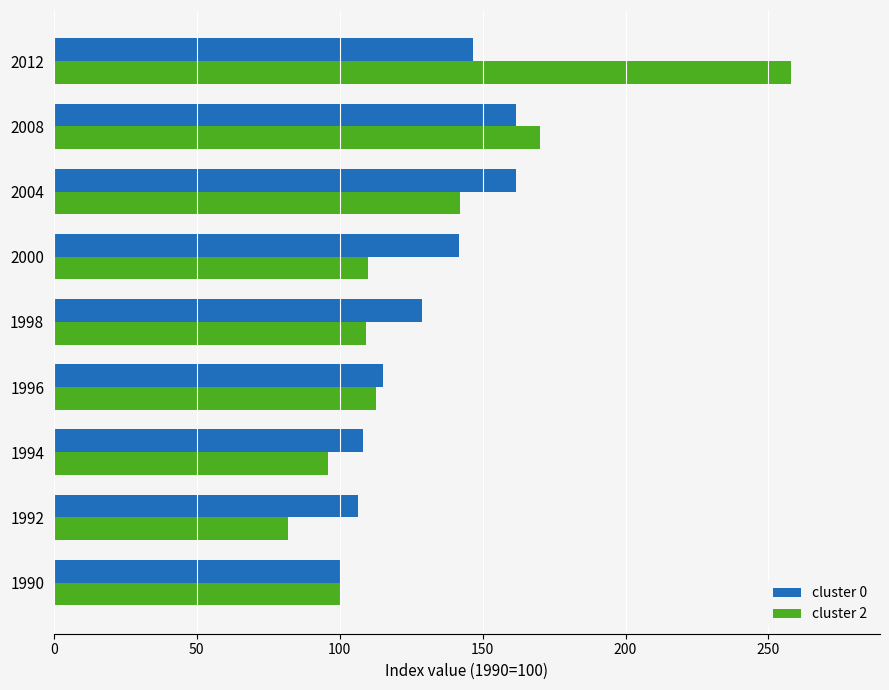

At 2004, list the series in order from smallest to largest.

cluster 2, cluster 0